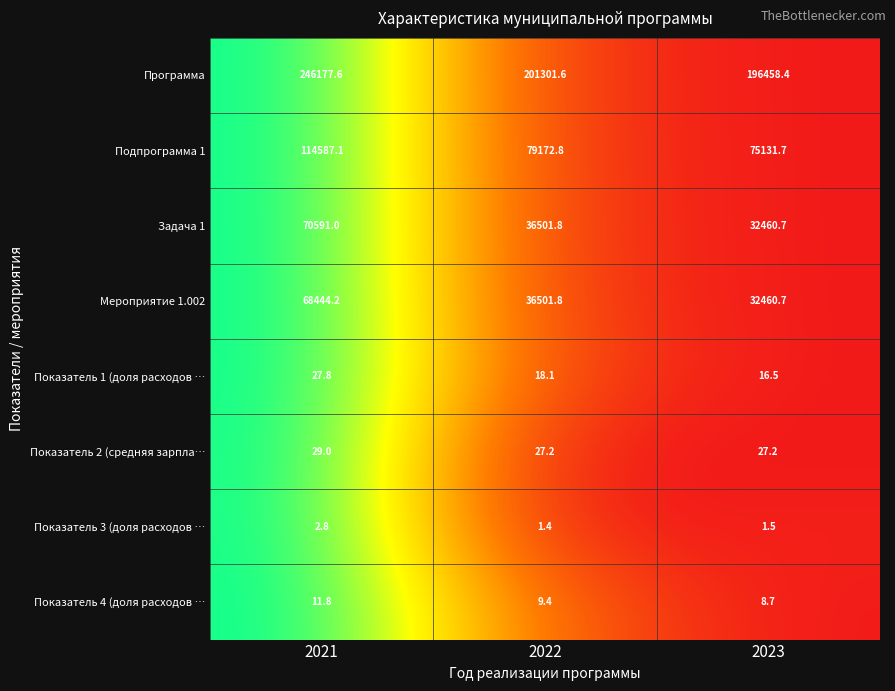

What is the sum of all Показатель 2 (средняя зарпла… values?

83.4